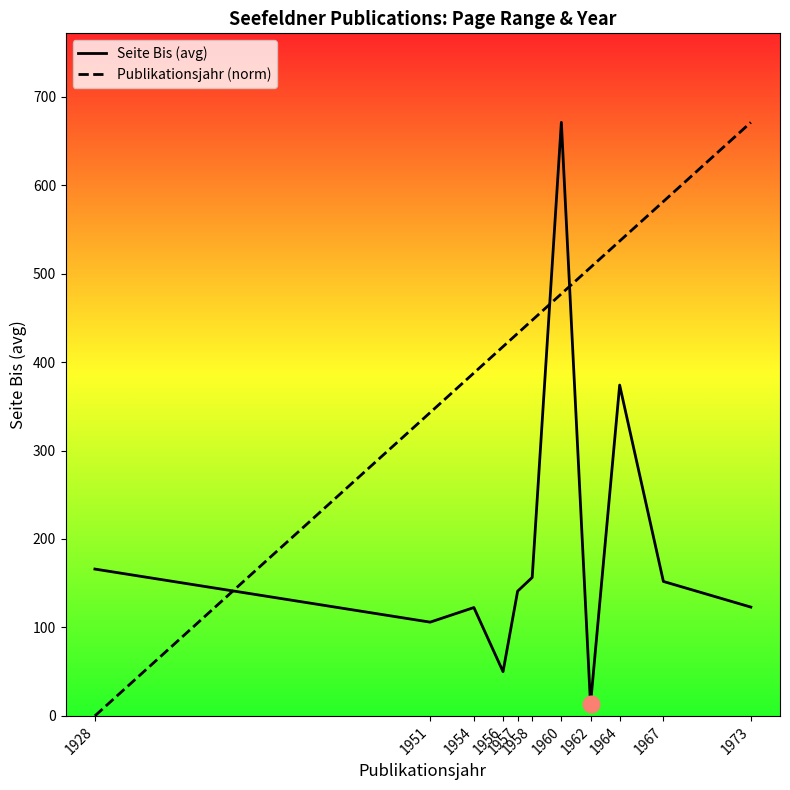

At which label does Publikationsjahr (norm) first exceed 447?

1958